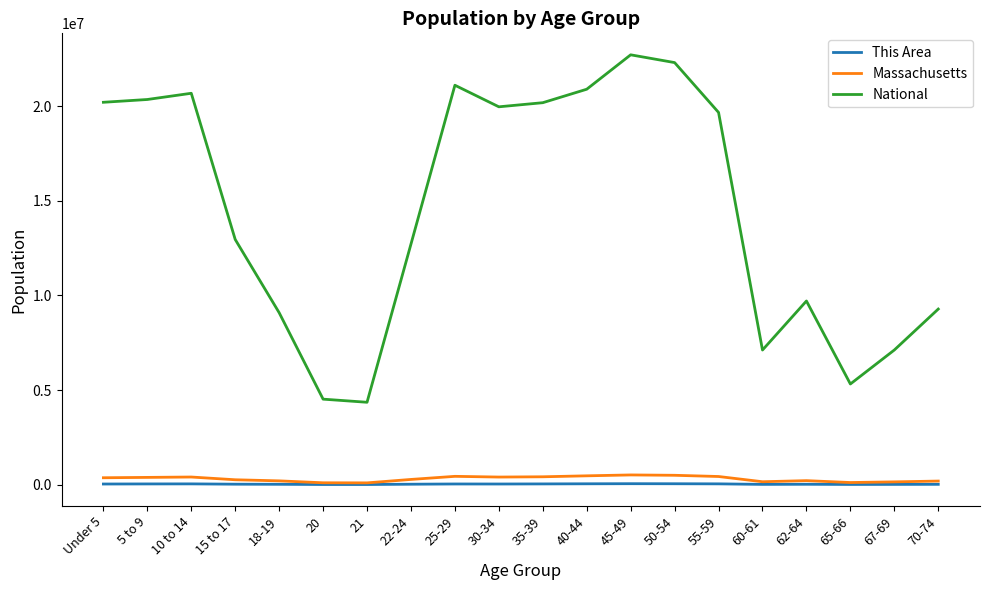

Which series has the largest total across all categories?

National